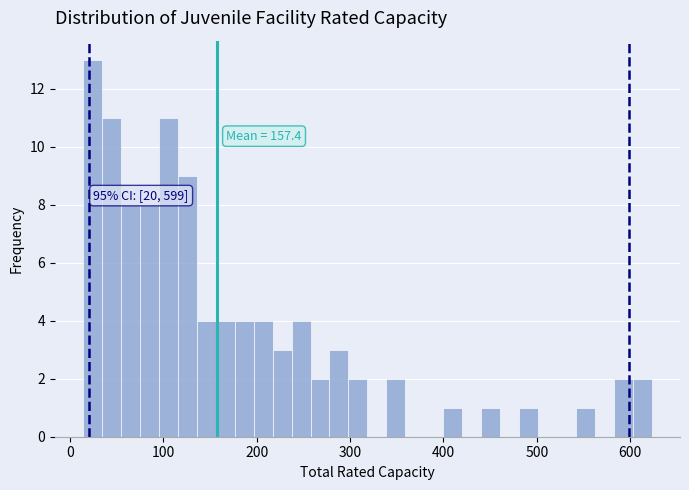

Read against the x-axis, roughly where is the centre of the tallest bar?

20